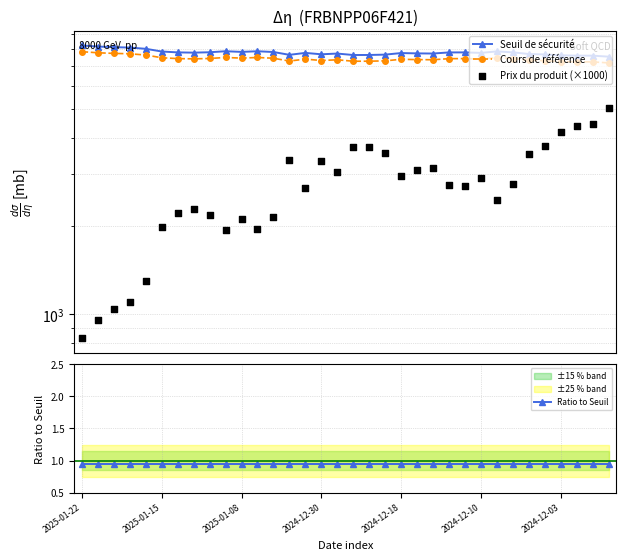

Is the value of Seuil de sécurité at 27 greater than the value of Cours de référence at 25?

Yes